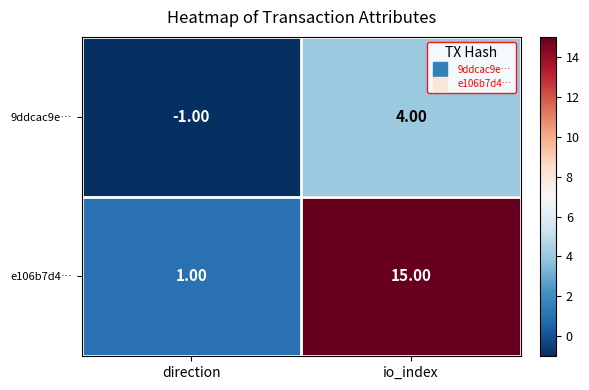

Between direction and io_index, which series saw the biggest shift?

e106b7d4…